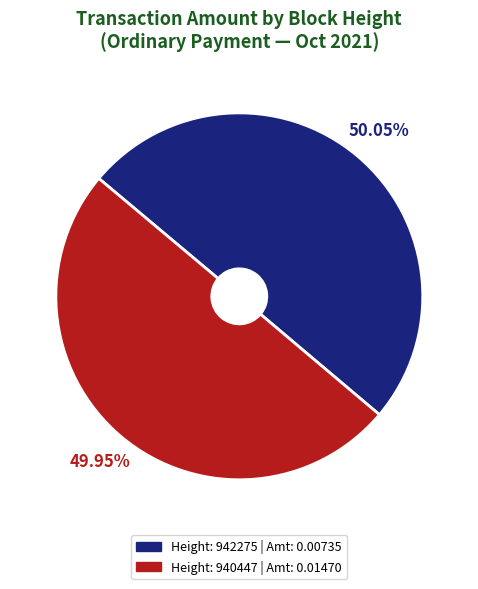

Does any single category account for the majority?

Yes